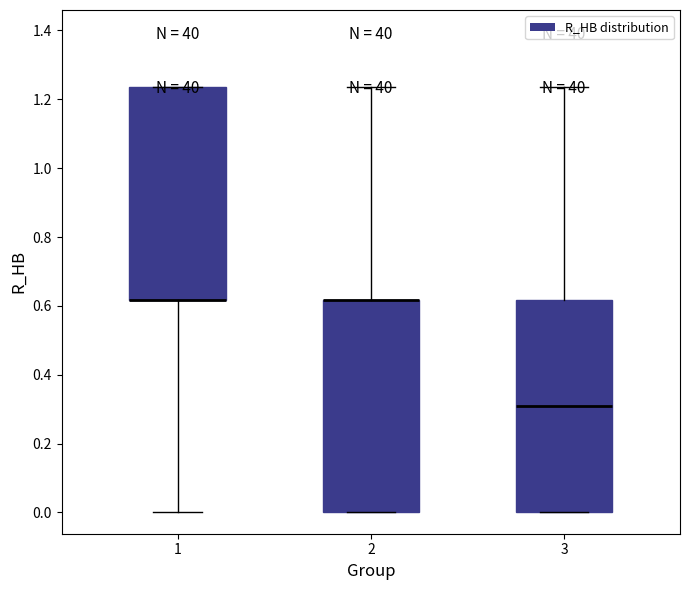

Reading left to right, transcribe this box plot: for each box, give where its median line is, the range the box spans, and where its two whiskers end, as read against the y-axis. The values are not printed on the chart, so give them approximately, as read against the axis.

1: median 0.62 (drawn on the box's lower edge), box 0.62 to 1.24, whiskers 0.00 to 1.24
2: median 0.62 (drawn on the box's upper edge), box 0.00 to 0.62, whiskers 0.00 to 1.24
3: median 0.30, box 0.00 to 0.62, whiskers 0.00 to 1.24